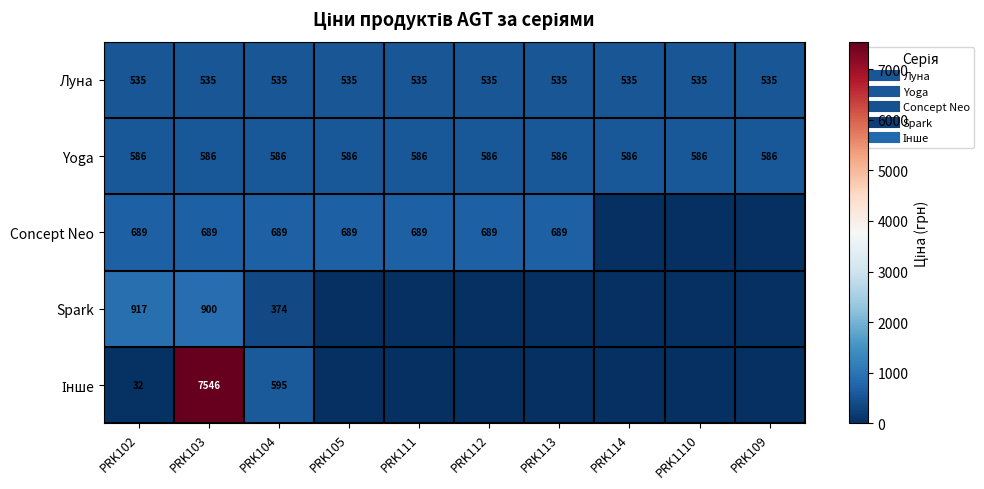

True or false: Spark has a value of 370.2 at PRK111.

False